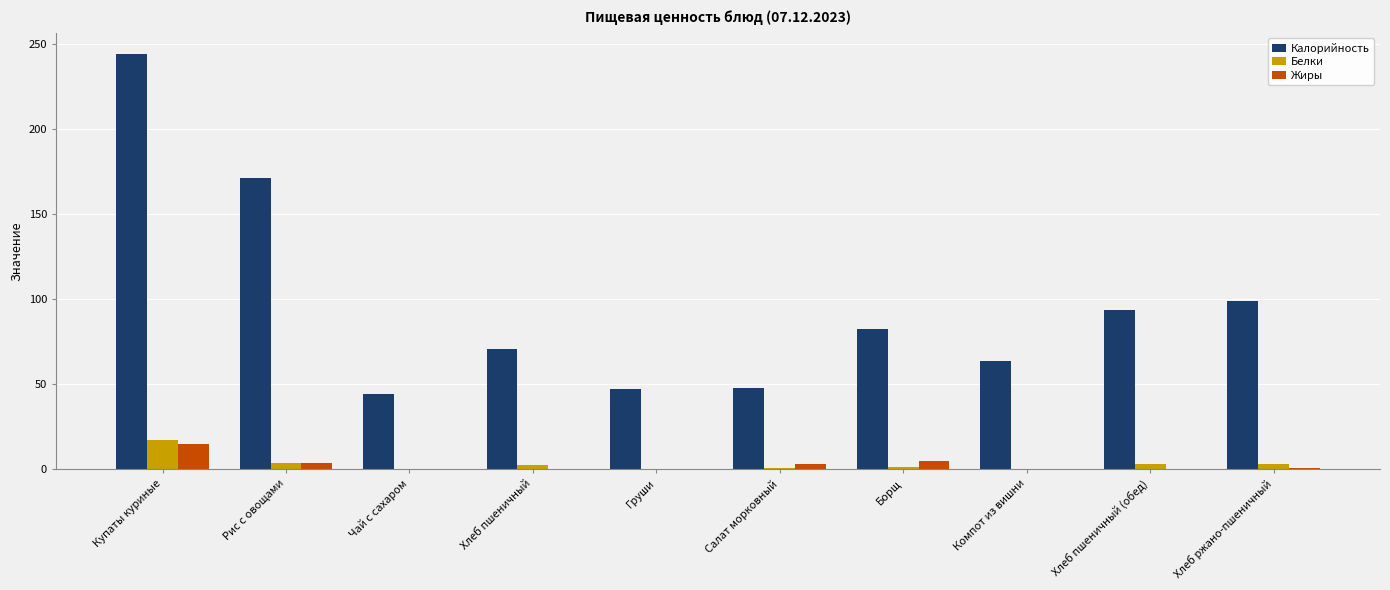

What is the difference between the Калорийность values at Борщ and Хлеб пшеничный?

11.9